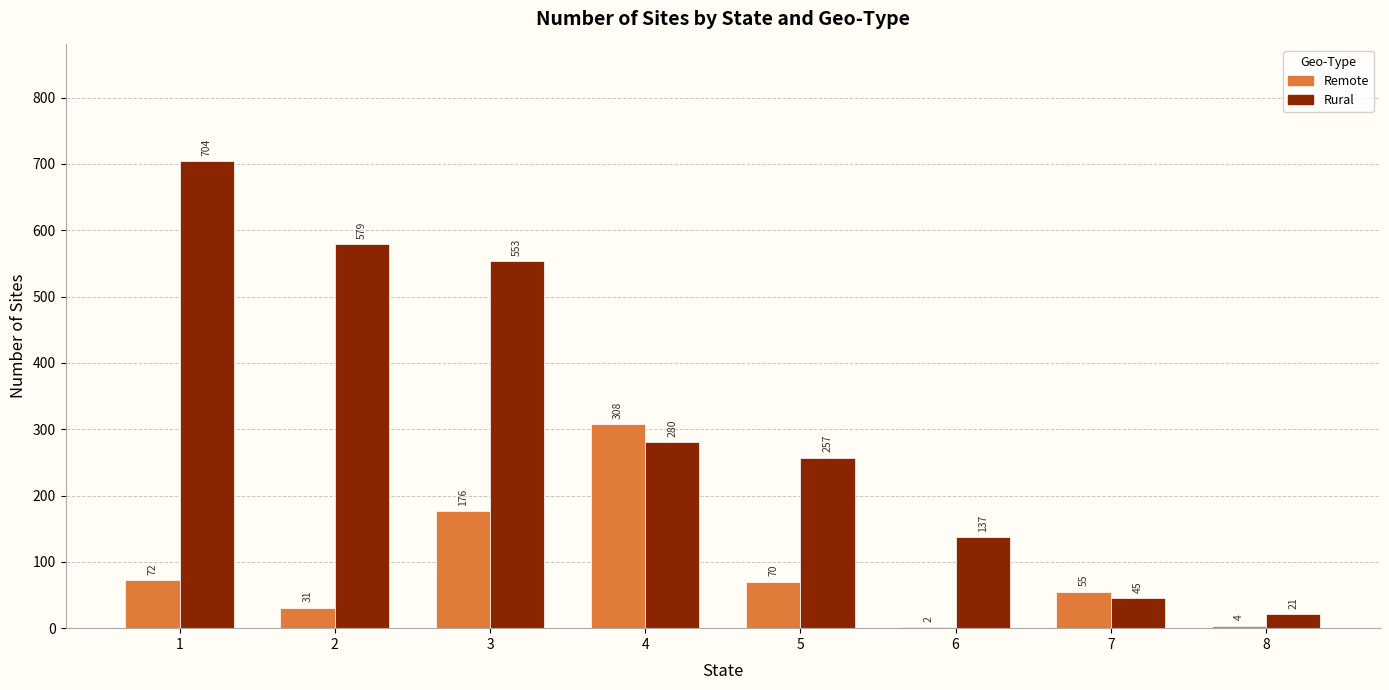

What is the approximate value of Remote at 5, to the nearest 5?

70